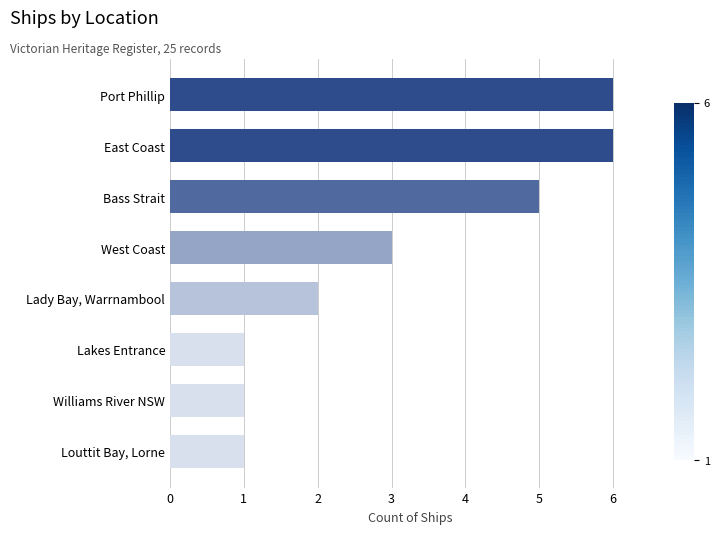

How many categories are shown in the chart?

8